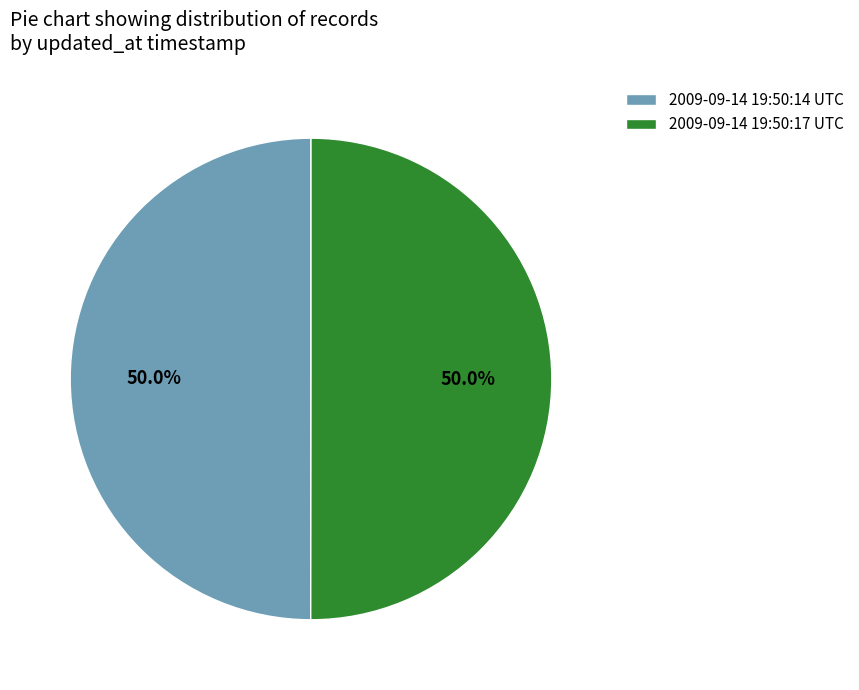

True or false: 2009-09-14 19:50:14 UTC accounts for 55% of the total.

False